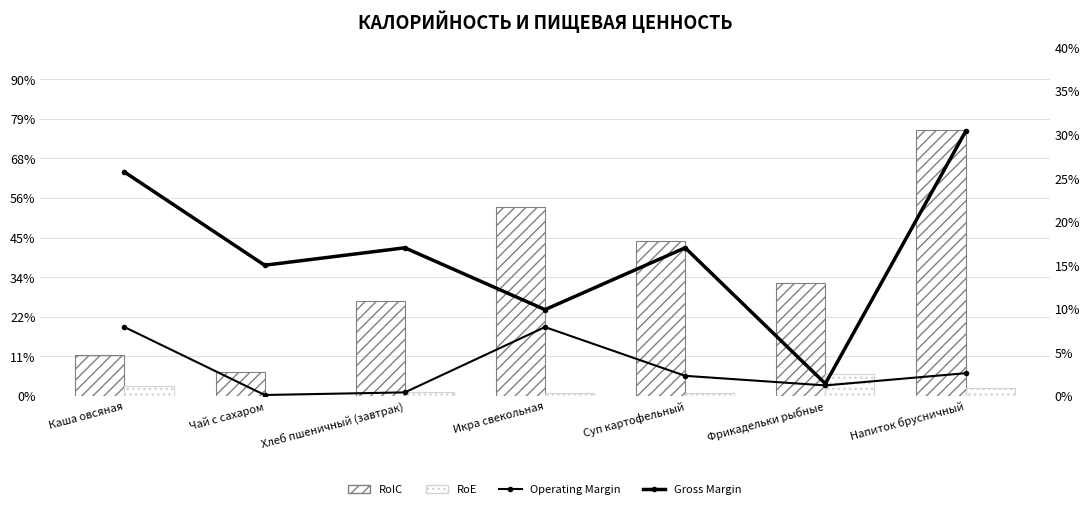

Rank the series by their maximum value, from lowest to highest.

Operating Margin, RoE, Gross Margin, RoIC